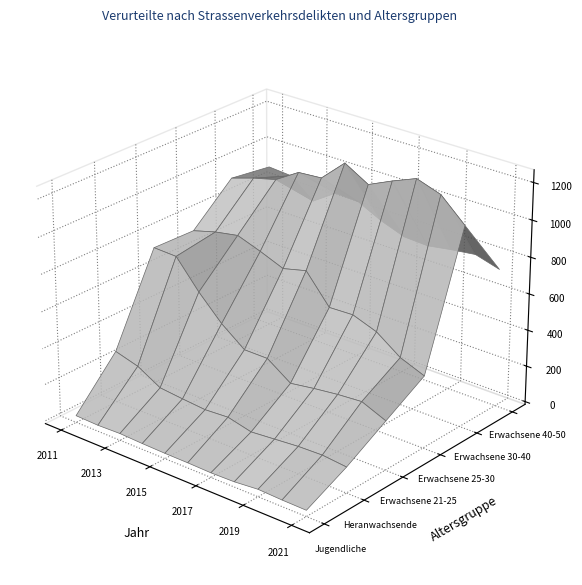

Reading left to right, list all the values displayed in this chart.

Jugendliche: 0=22	1=18	2=22	3=17	4=14	5=13	6=10	7=13	8=25	9=20	10=18
Heranwachsende: 0=267	1=231	2=159	3=146	4=135	5=143	6=112	7=123	8=134	9=138	10=125
Erwachsene 21-25: 0=736	1=731	2=579	3=450	4=352	5=351	6=262	7=282	8=298	9=308	10=253
Erwachsene 25-30: 0=729	1=764	2=787	3=742	4=691	5=723	6=567	7=572	8=525	9=432	10=380
Erwachsene 30-40: 0=924	1=964	2=996	3=1075	4=1085	5=1205	6=1130	7=1189	8=1242	9=1198	10=1077
Erwachsene 40-50: 0=892	1=882	2=780	3=865	4=858	5=794	6=747	7=740	8=761	9=778	10=740